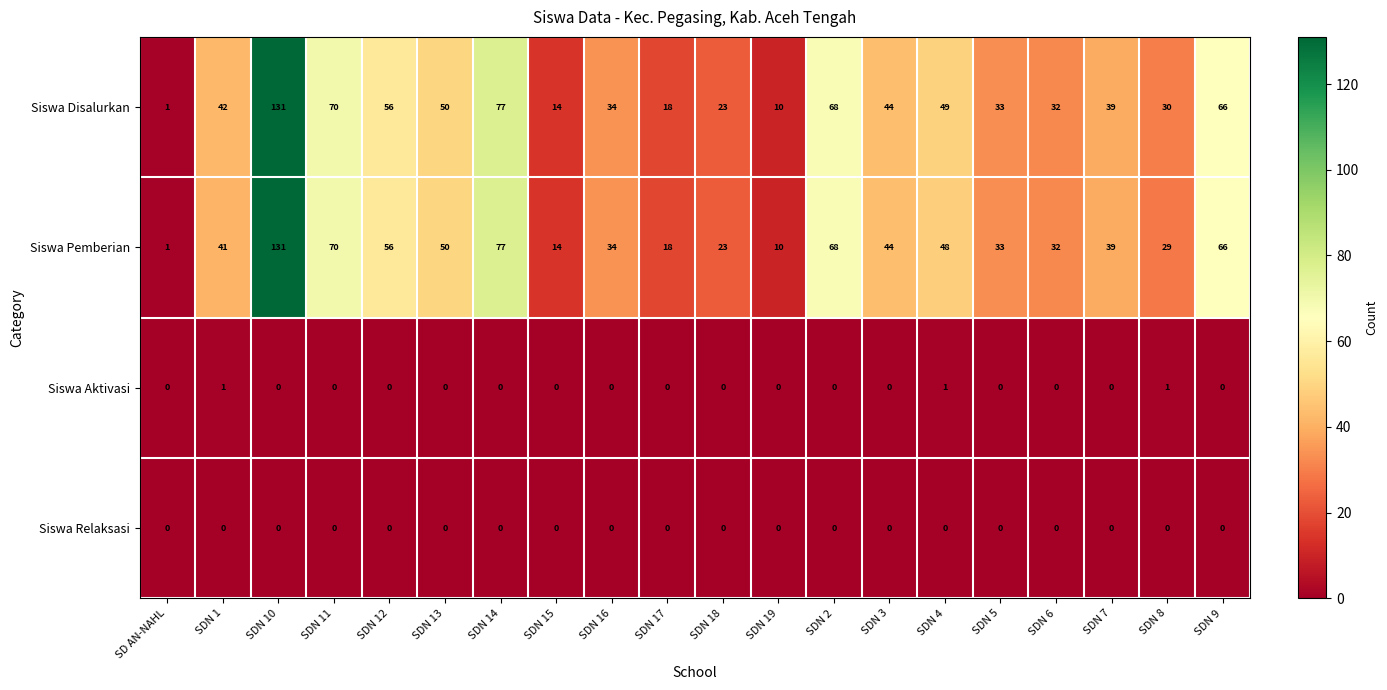

At which category is the sum across all series the highest?

SDN 10